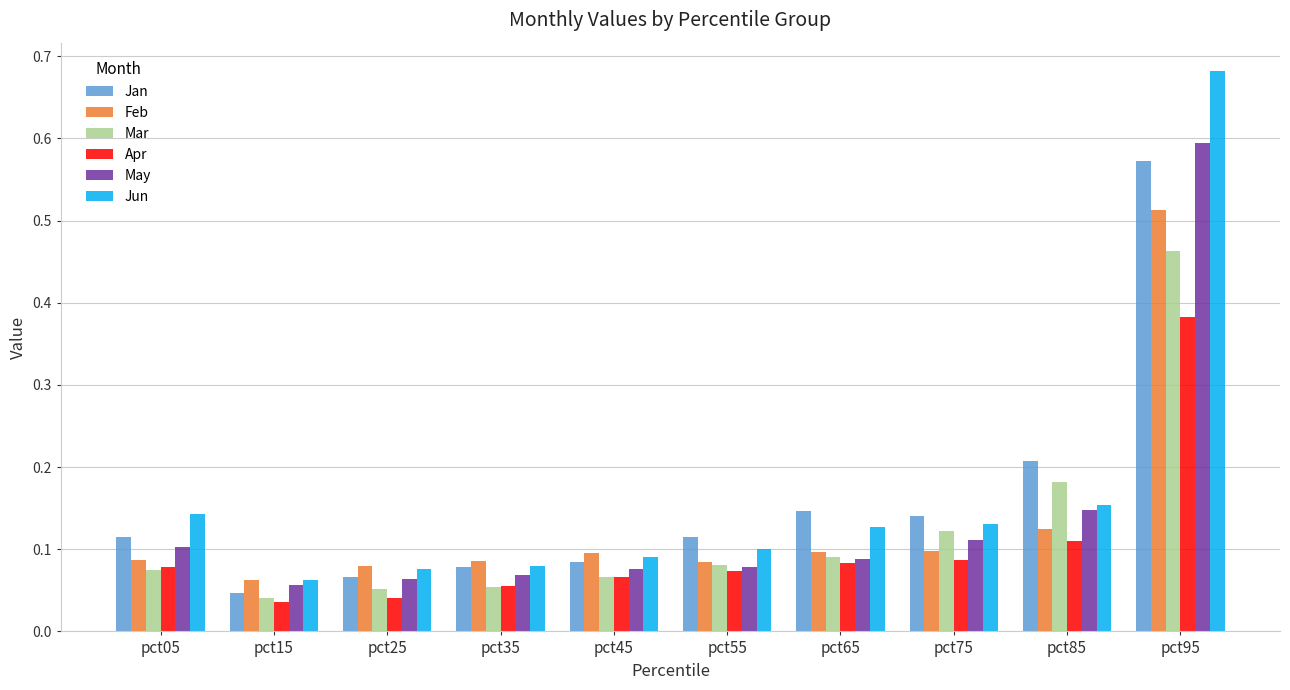

Are the bars horizontal?

No